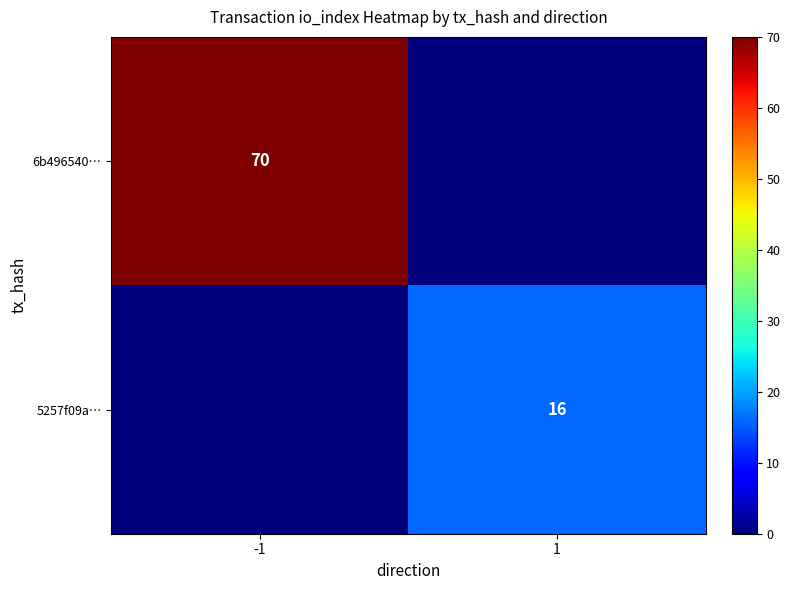

Which category has the highest value across all series?

-1